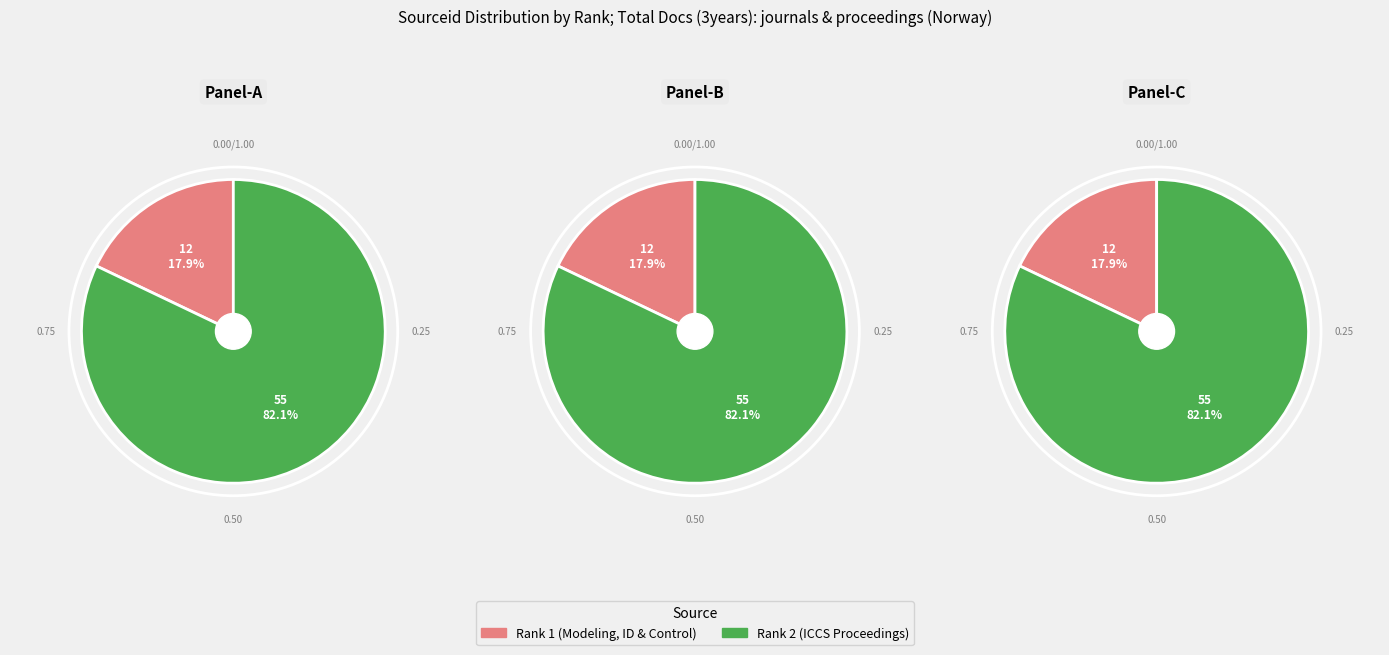

To the nearest percent, what is the average slice percentage?

50%